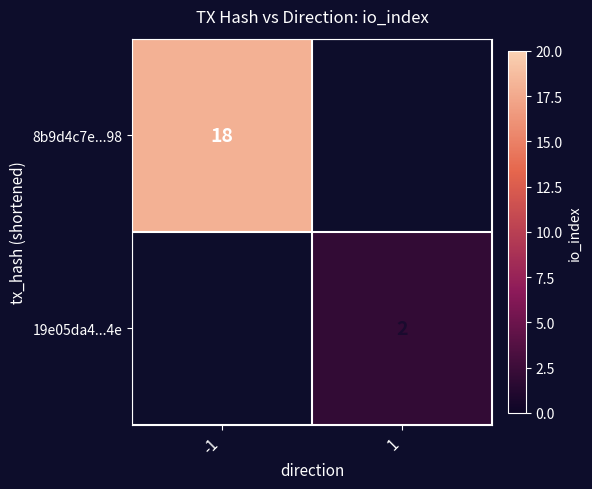

The value of 19e05da4...4e at 1 is 1. True or false?

False